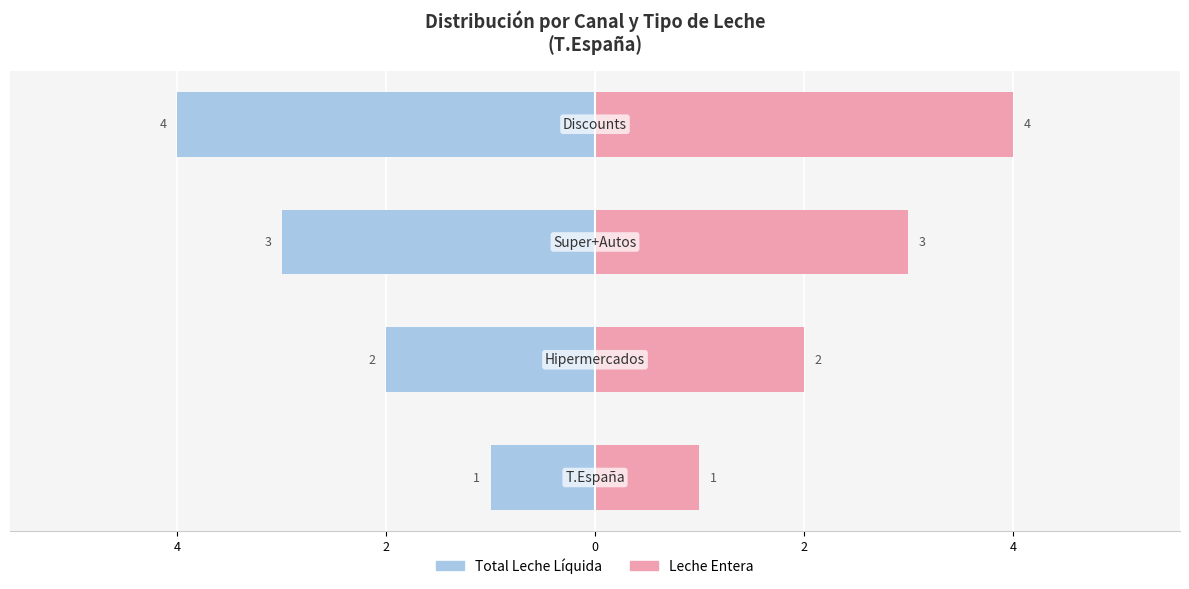

Count the Leche Entera values in the range 2 to 4.

3